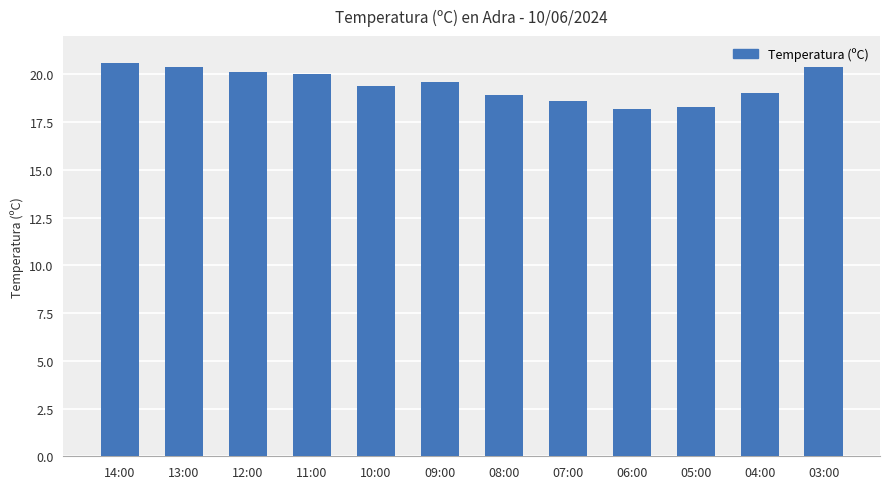

What is the maximum value shown in the chart?

20.6